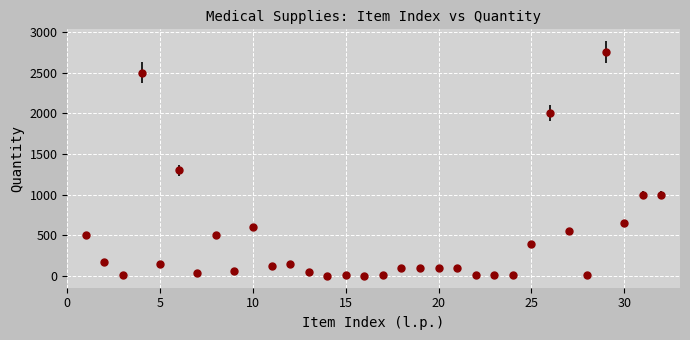

What is the average value?

469